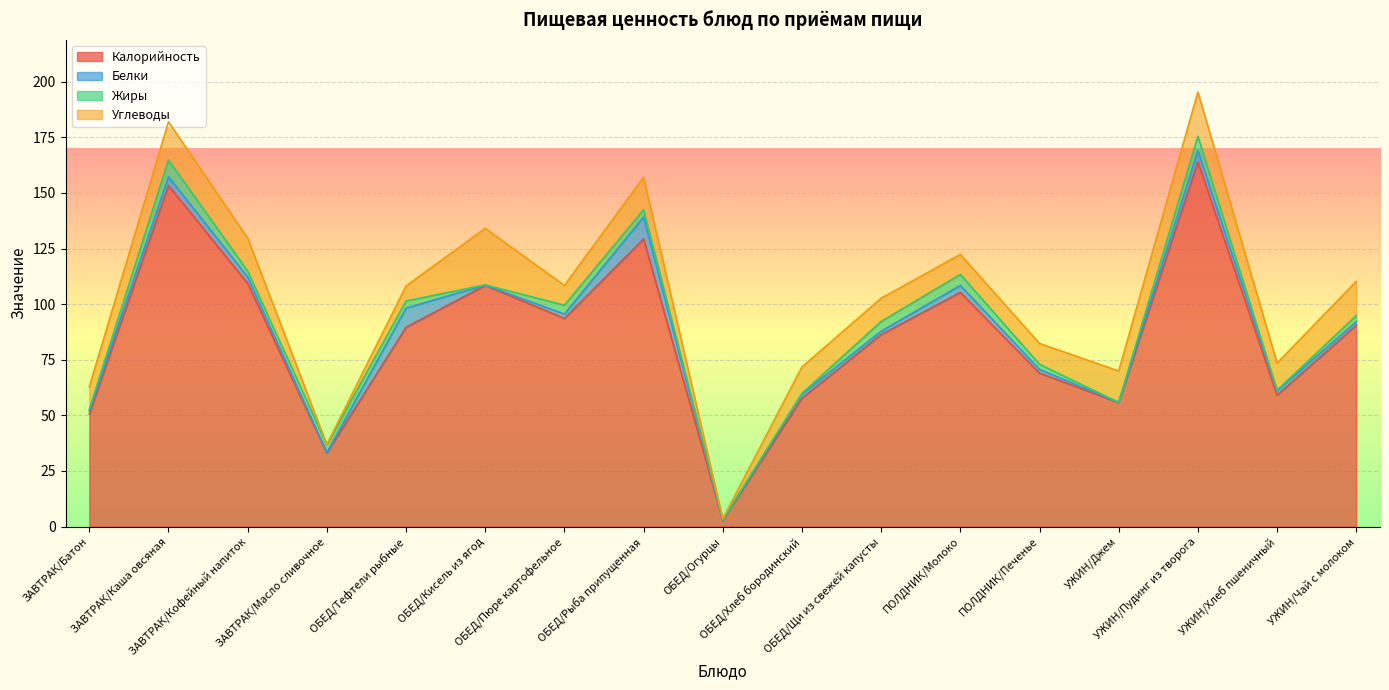

What is the difference between the second highest and minimum values in the Калорийность series?

150.6